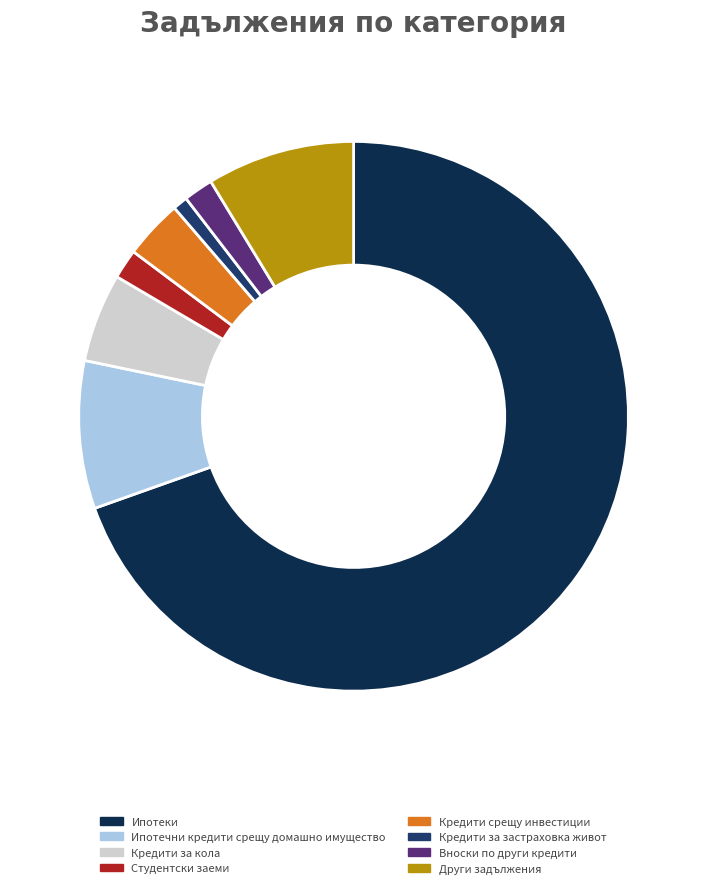

Does Кредити срещу инвестиции account for over 50% of the chart?

No